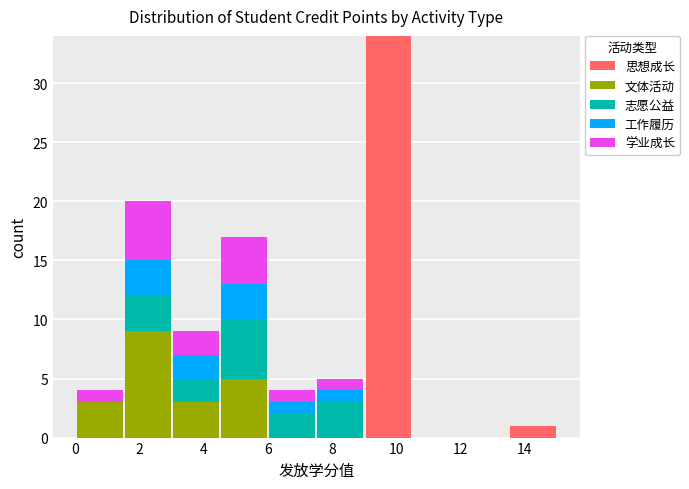

Reading left to right, transcribe this chart: for each stacked bar, give the range it covers on the x-axis and its total height. Neither the bar edges nor the heights are printed on the chart, so give them approximately, as read against the axes.

0.0 to 1.6: 4
1.6 to 3.0: 20
3.0 to 4.6: 9
4.6 to 6.0: 17
6.0 to 7.6: 4
7.6 to 9.0: 5
9.0 to 10.6: 34
10.6 to 12.0: 0
12.0 to 13.6: 0
13.6 to 15.0: 1